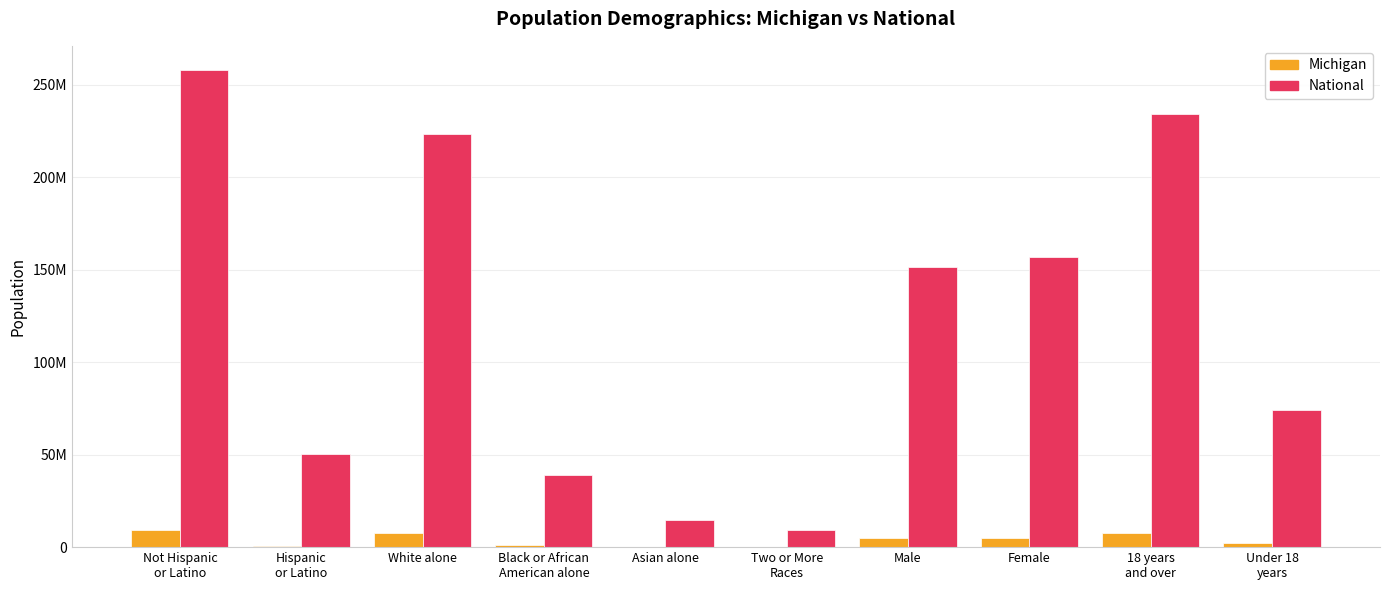

Are the bars grouped side by side (vs. stacked)?

Yes